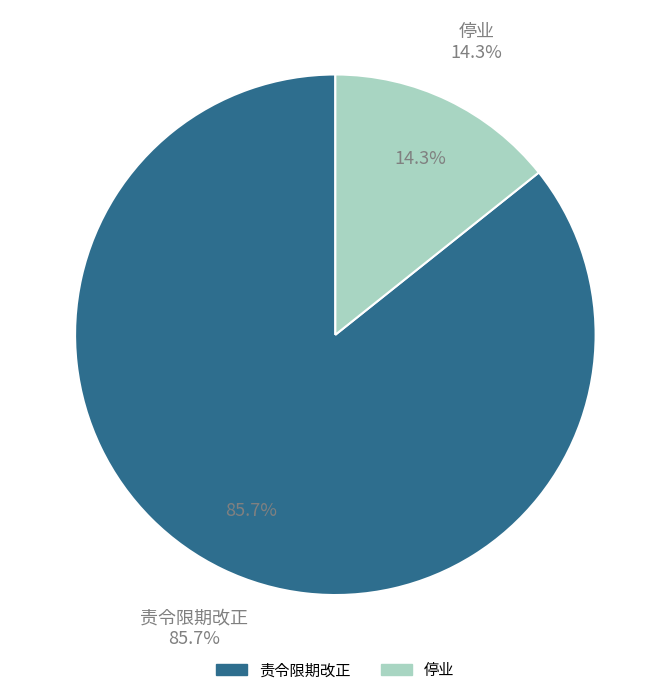

What is the total percentage of 责令限期改正 and 停业?

100.0%